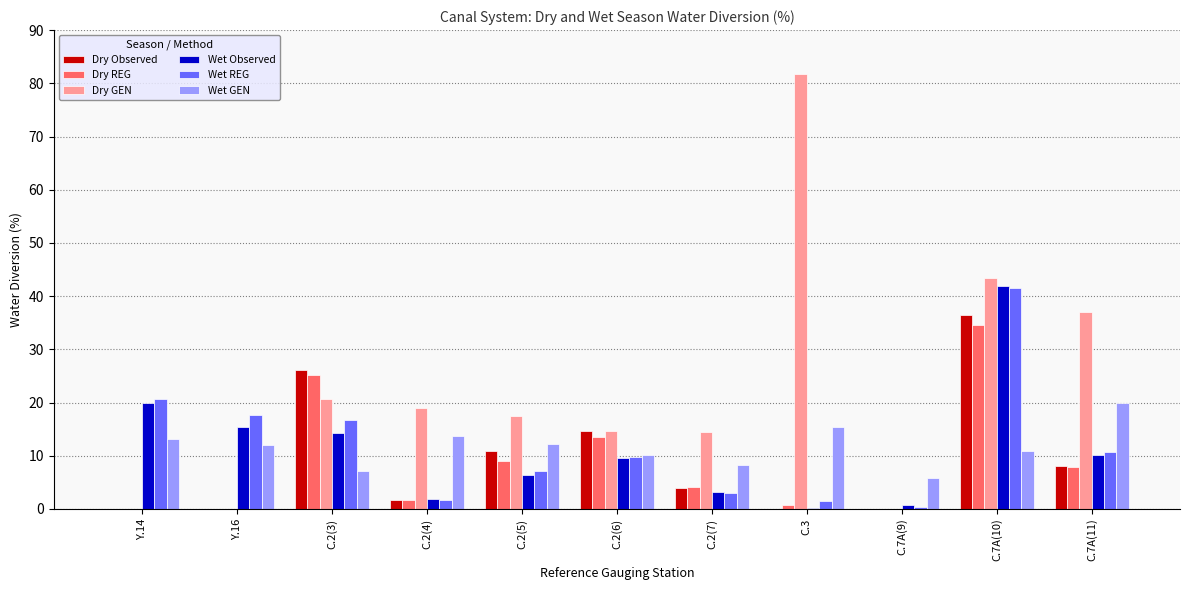

True or false: Dry REG has a value of 7.8 at C.7A(11).

True